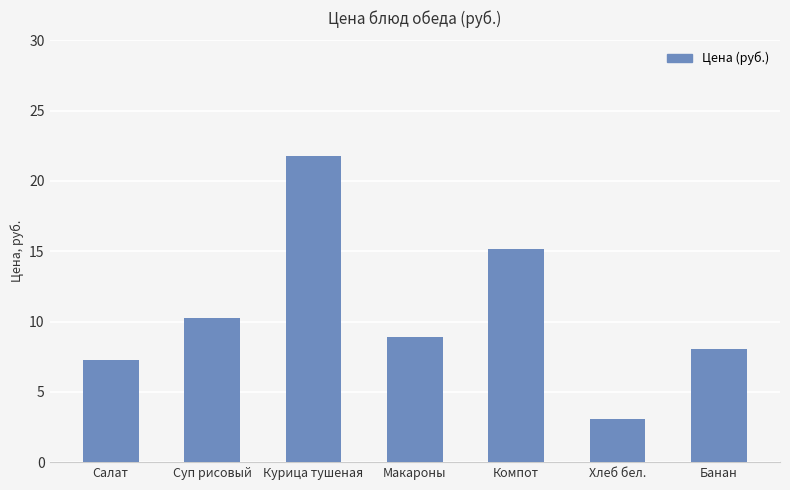

What is the change in value from Суп рисовый to Банан?

-2.2